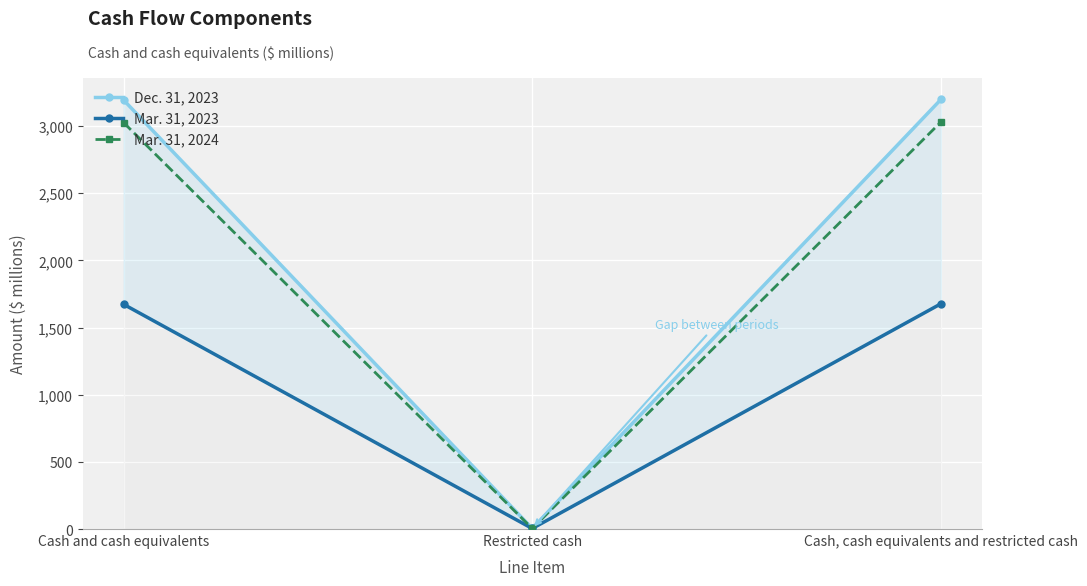

What is the smallest value displayed?

4